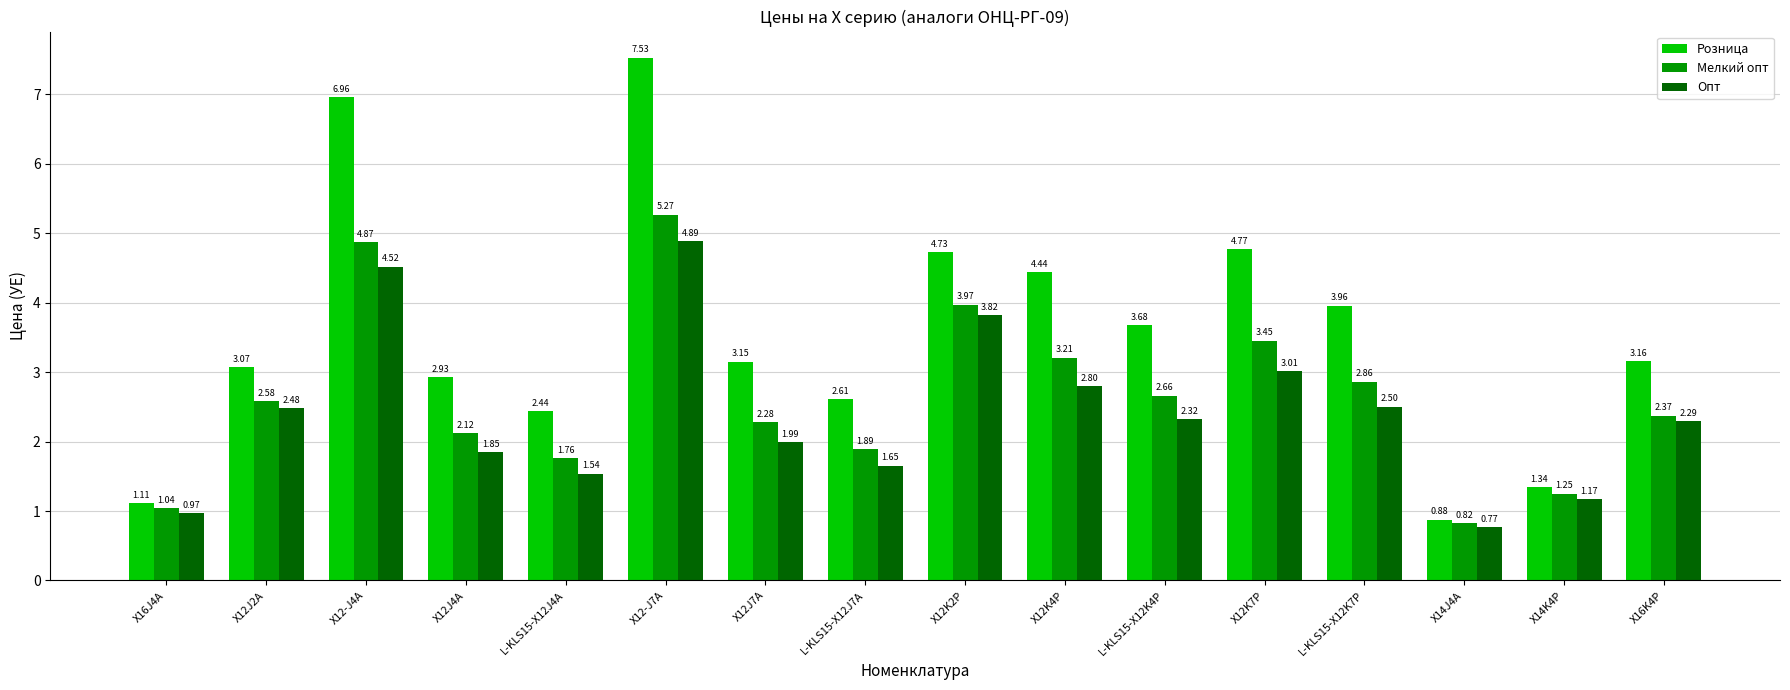

Are the bars grouped side by side (vs. stacked)?

Yes